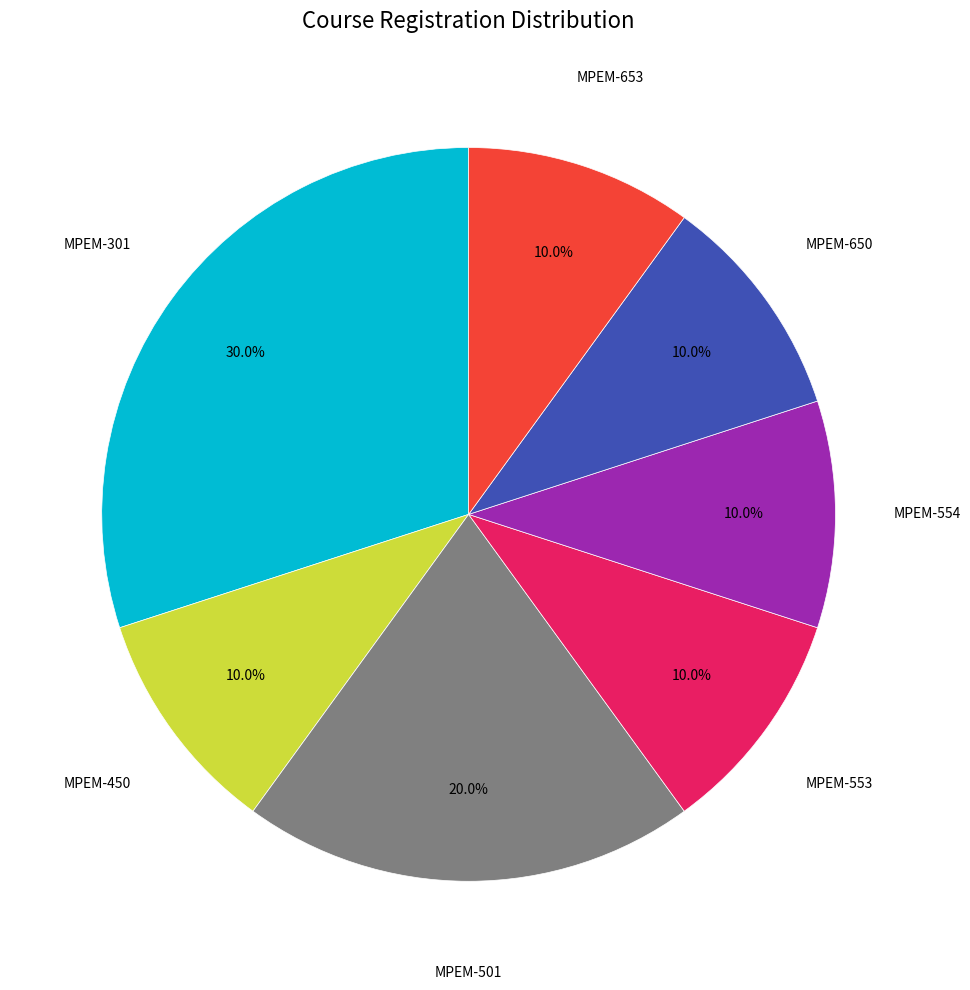

Is there a majority slice in this chart?

No